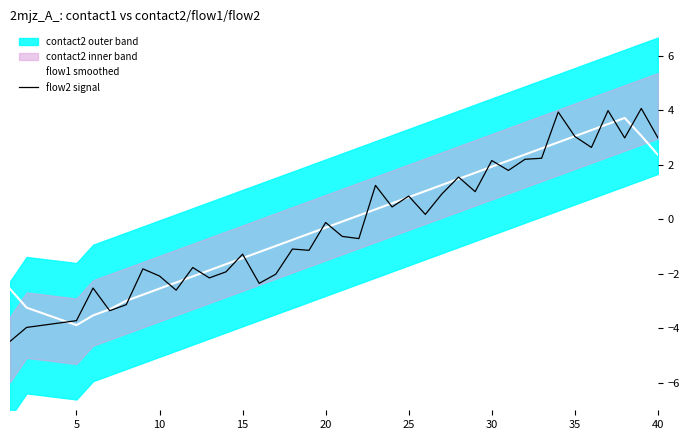

How many values in the flow2 signal series exceed 0?

18